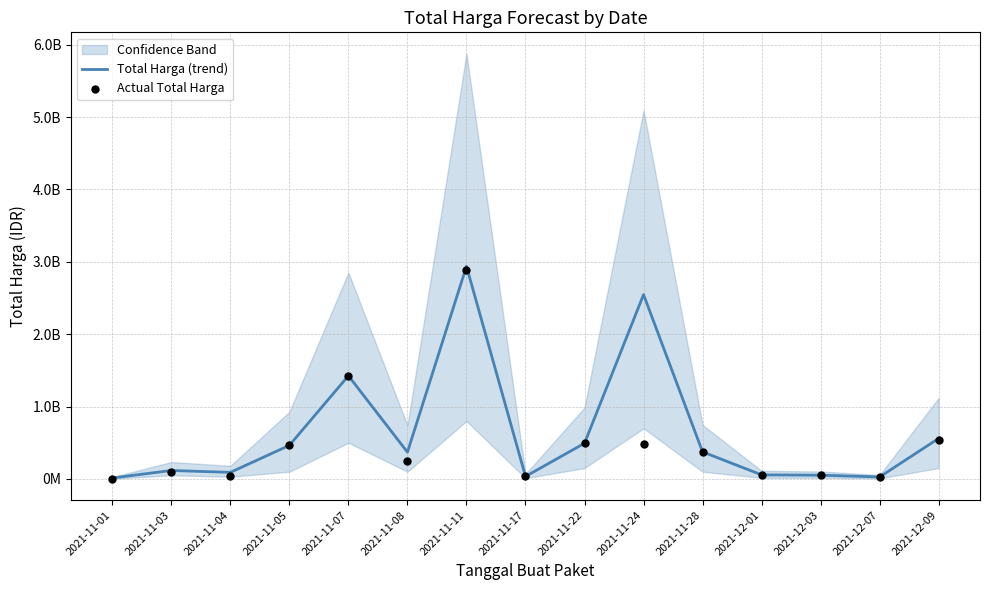

Which series contains the highest Y value?

Total Harga (trend)